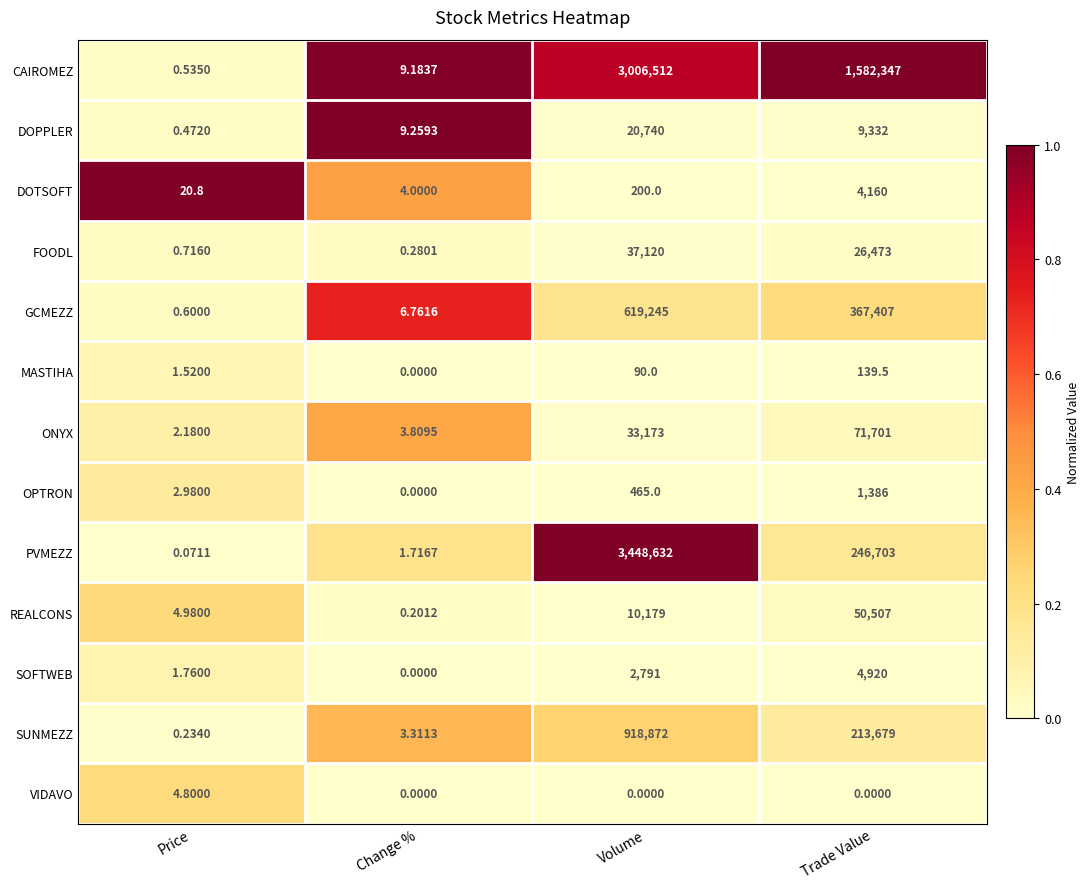

Which series has the widest spread of values?

PVMEZZ